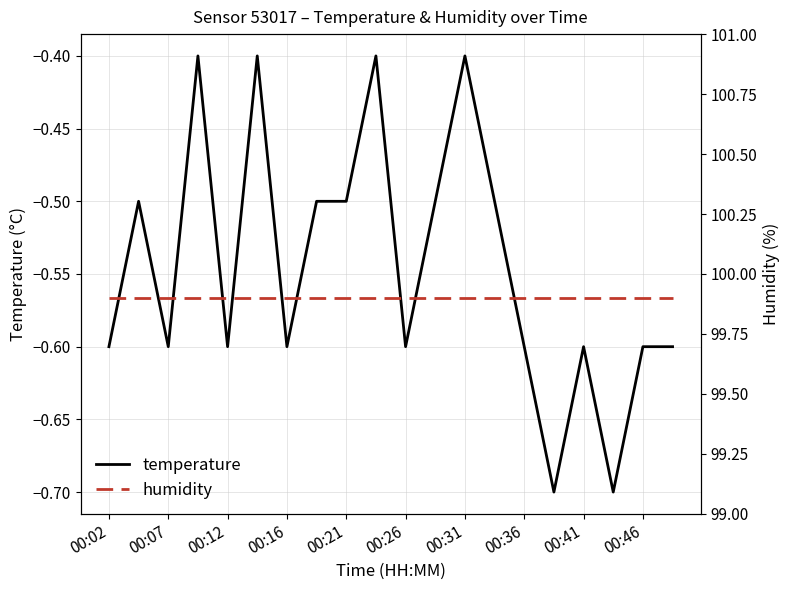

The value of temperature at 00:12 is -0.6. True or false?

True